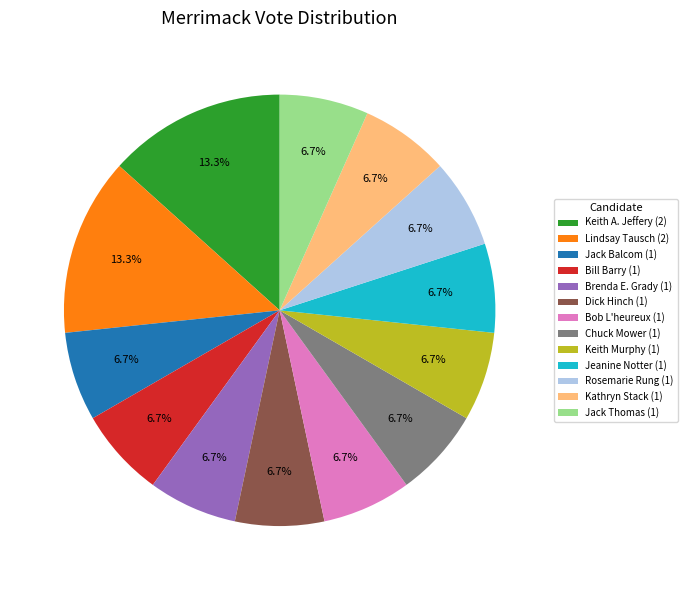

To the nearest percent, what is the difference between the largest and smallest slice percentages?

7%